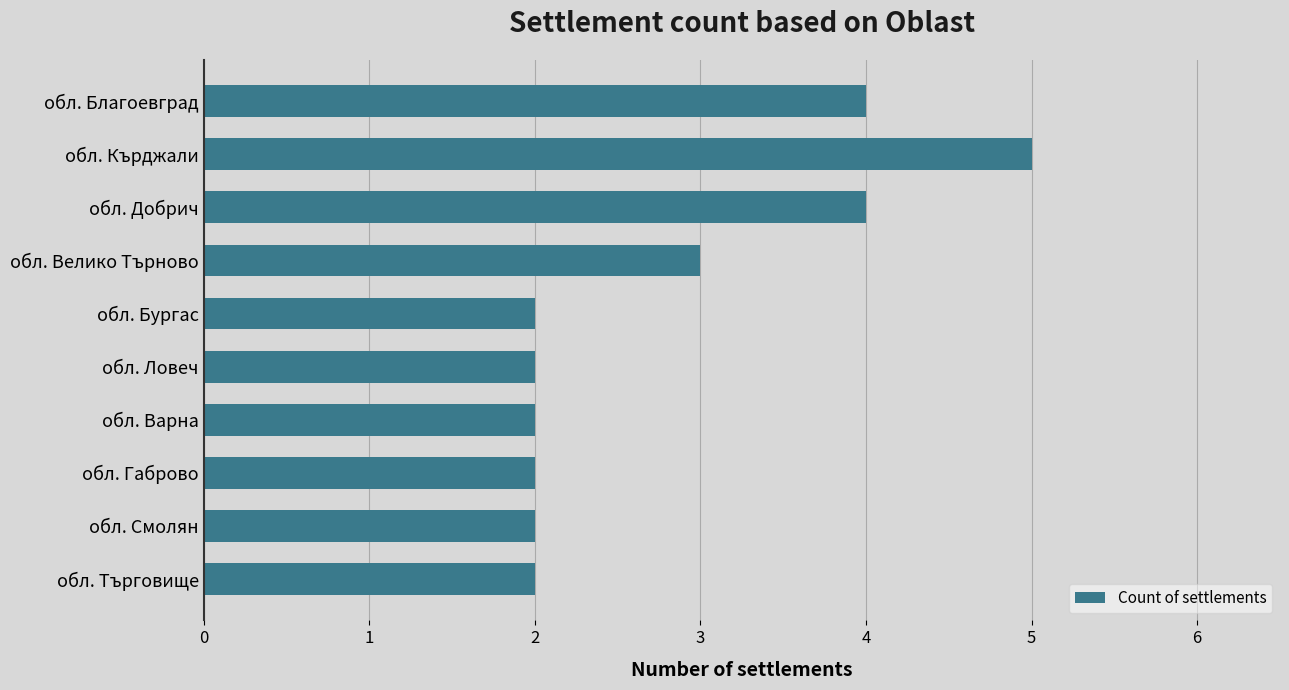

What is the difference between the maximum and minimum values?

3